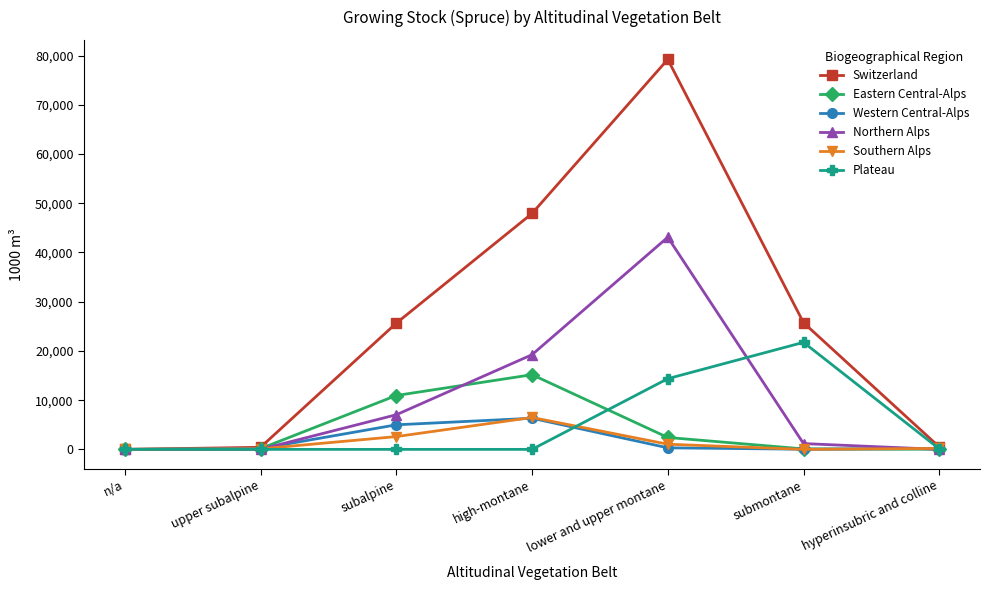

The value of Switzerland at hyperinsubric and colline is 492. True or false?

True